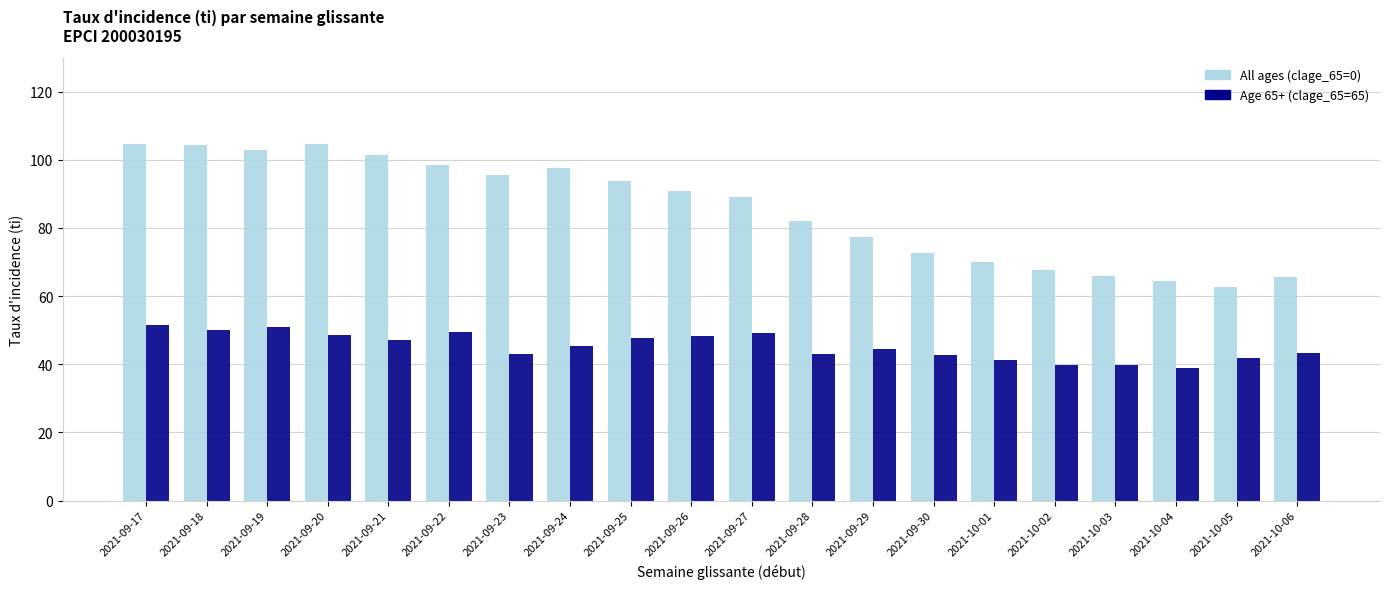

What is the difference between the maximum and minimum values in the All ages (clage_65=0) series?

41.9